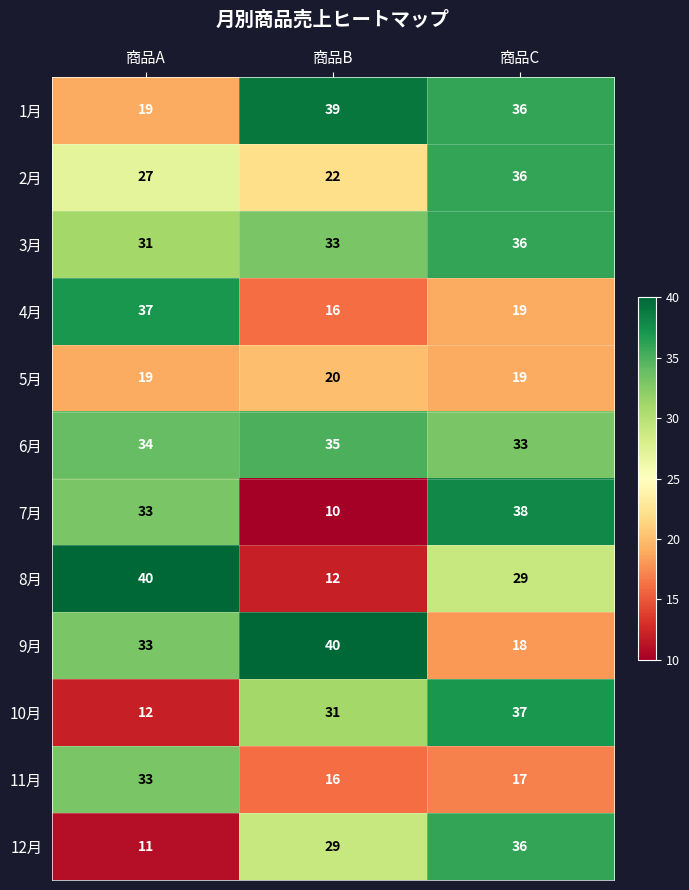

List the labels in order of 9月 value, largest first.

商品B, 商品A, 商品C